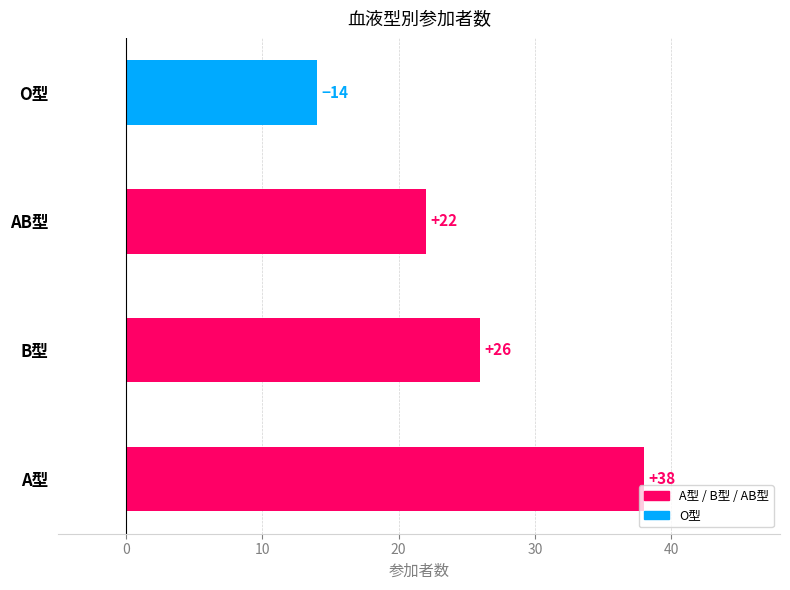

Reading bottom to top, what are all the values shown in this chart?

A型=38	B型=26	AB型=22	O型=14